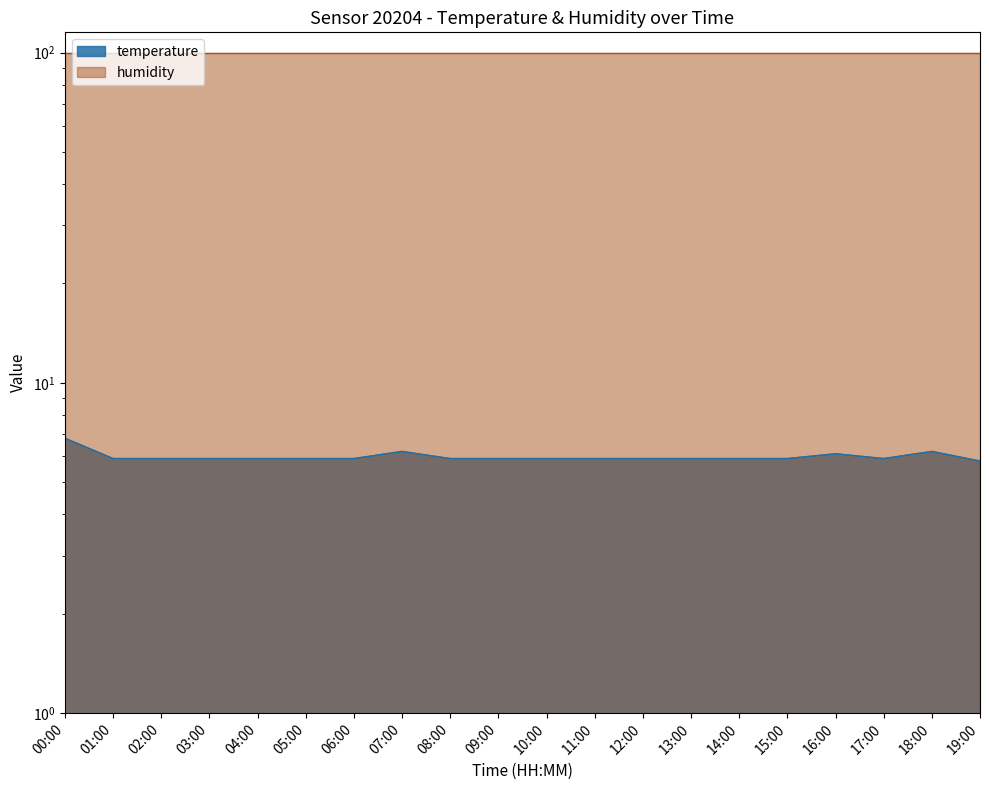

Is it true that the value at 06:00 is 3.7?

False